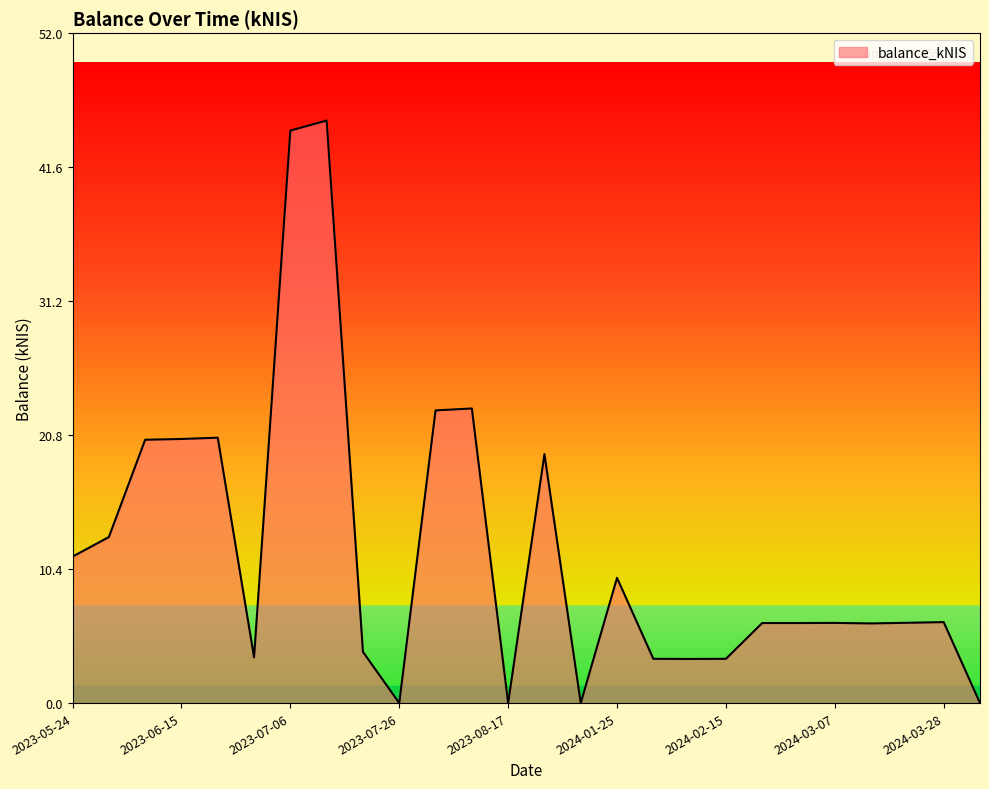

What is the maximum value shown in the chart?

45.3